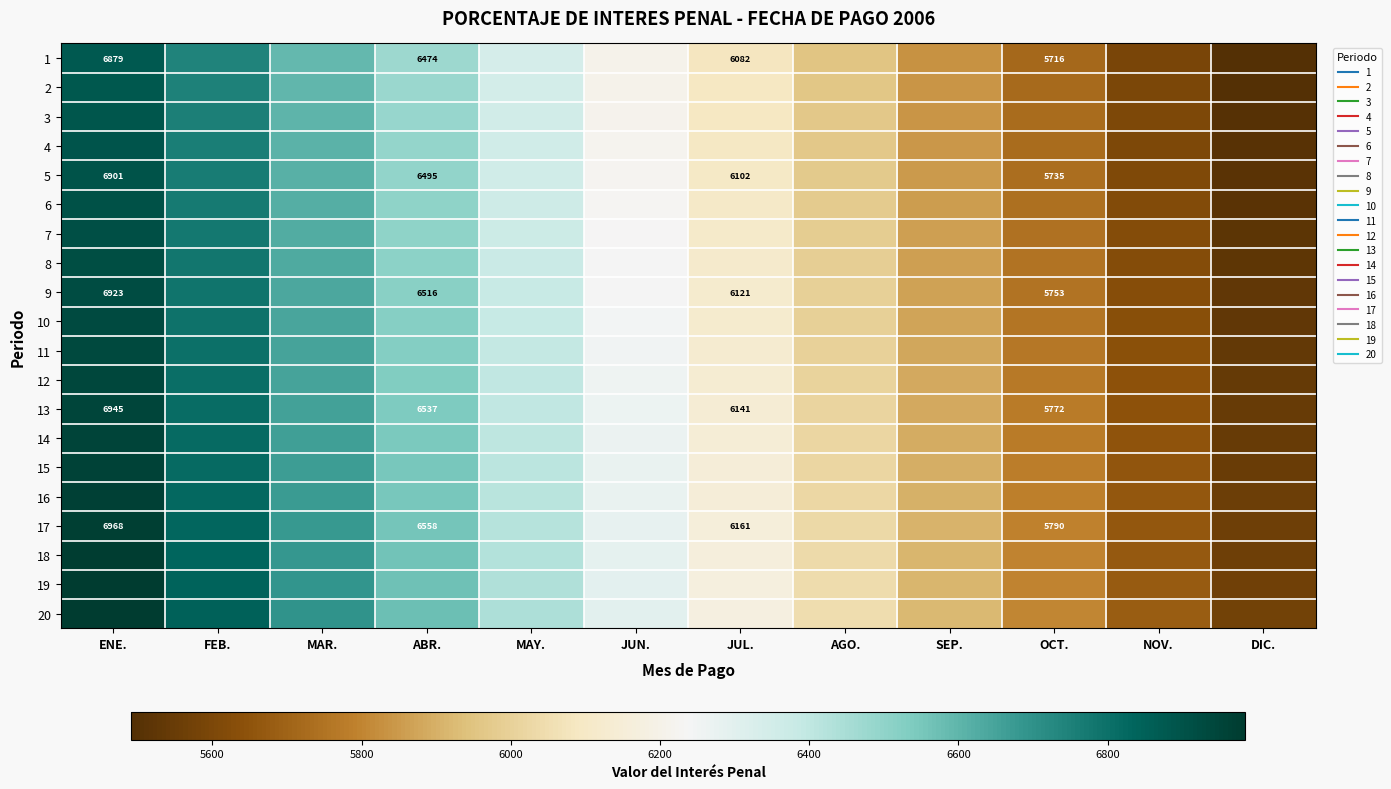

What is the average value of the 18 series?

6243.2